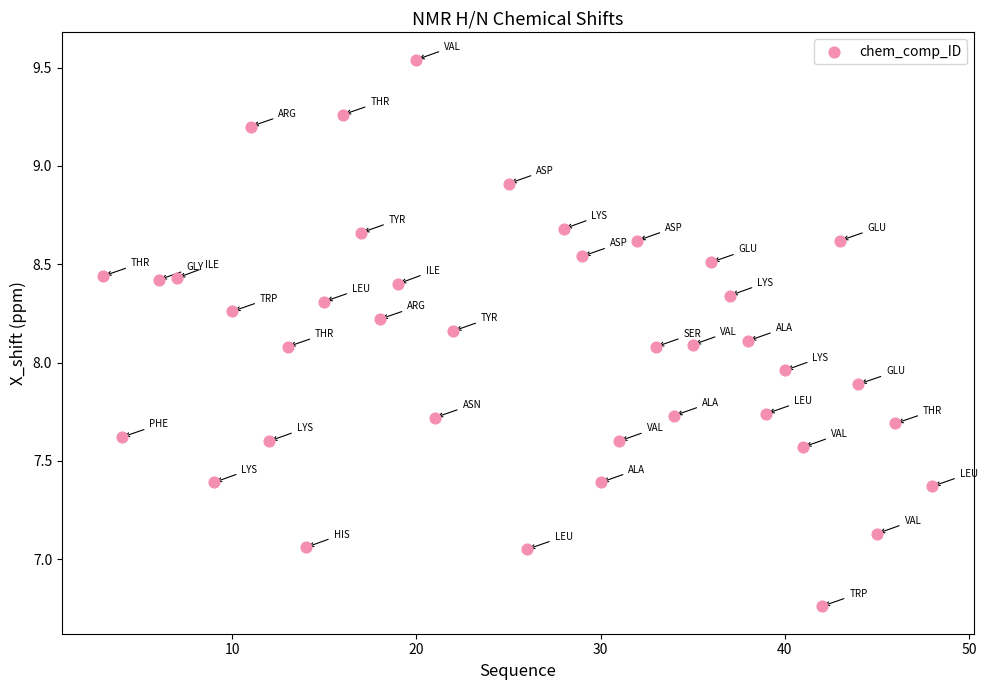

What is the range of X values (max minus min)?

45.0